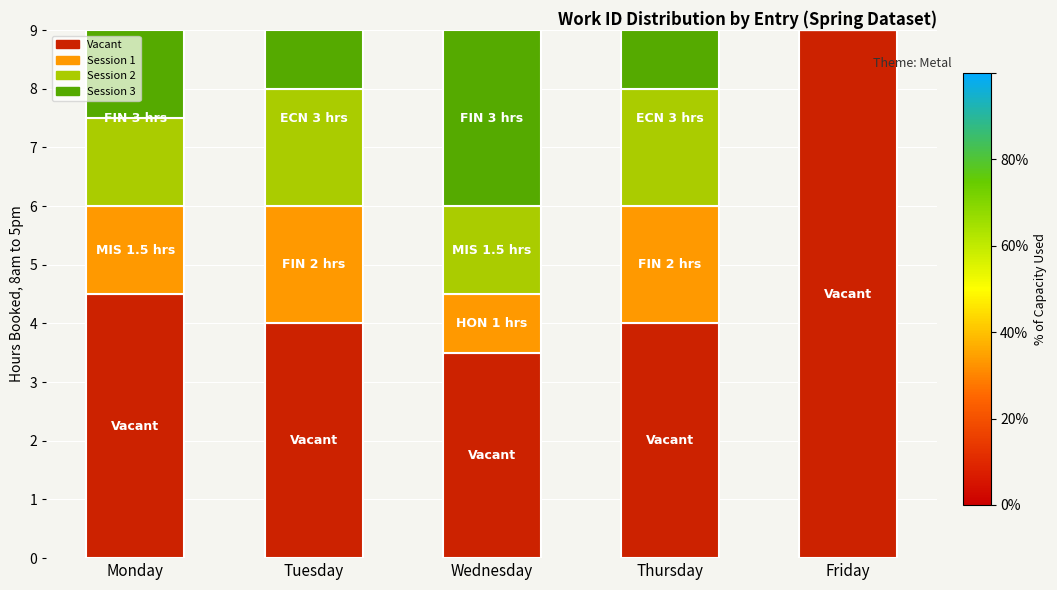

What is the sum of the Vacant values at Tuesday and Monday?

8.5